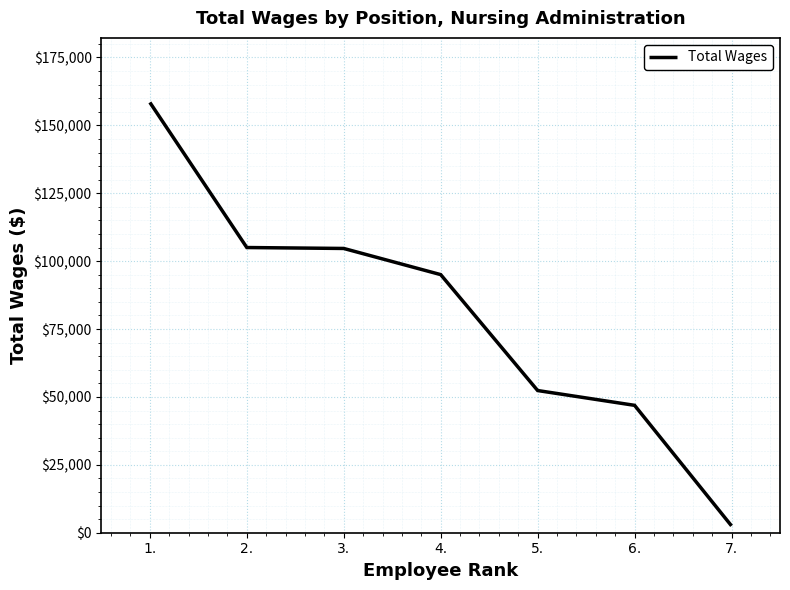

At which category does the chart reach its minimum across all series?

7.